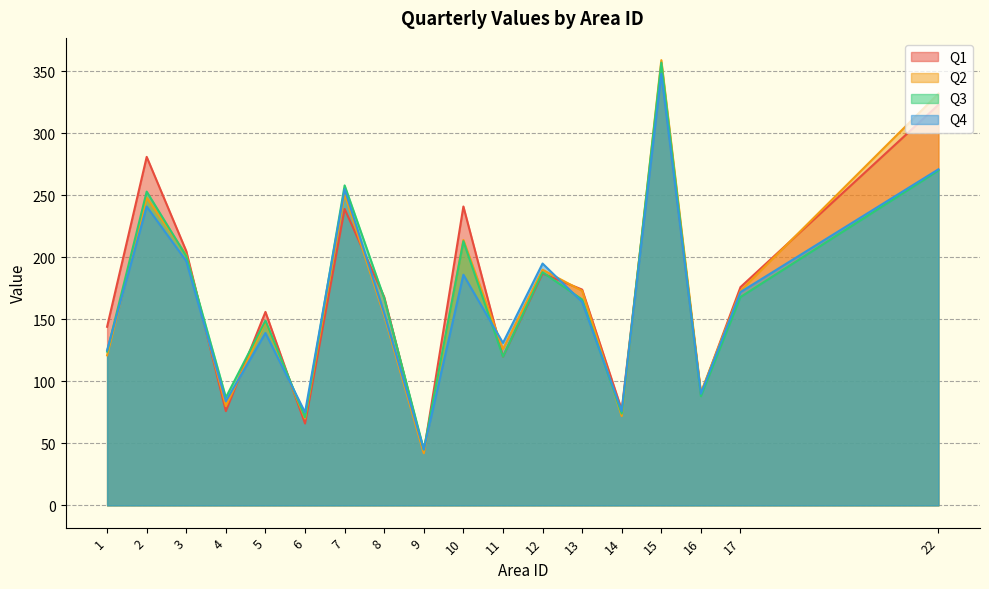

What is the minimum value shown in the chart?

42